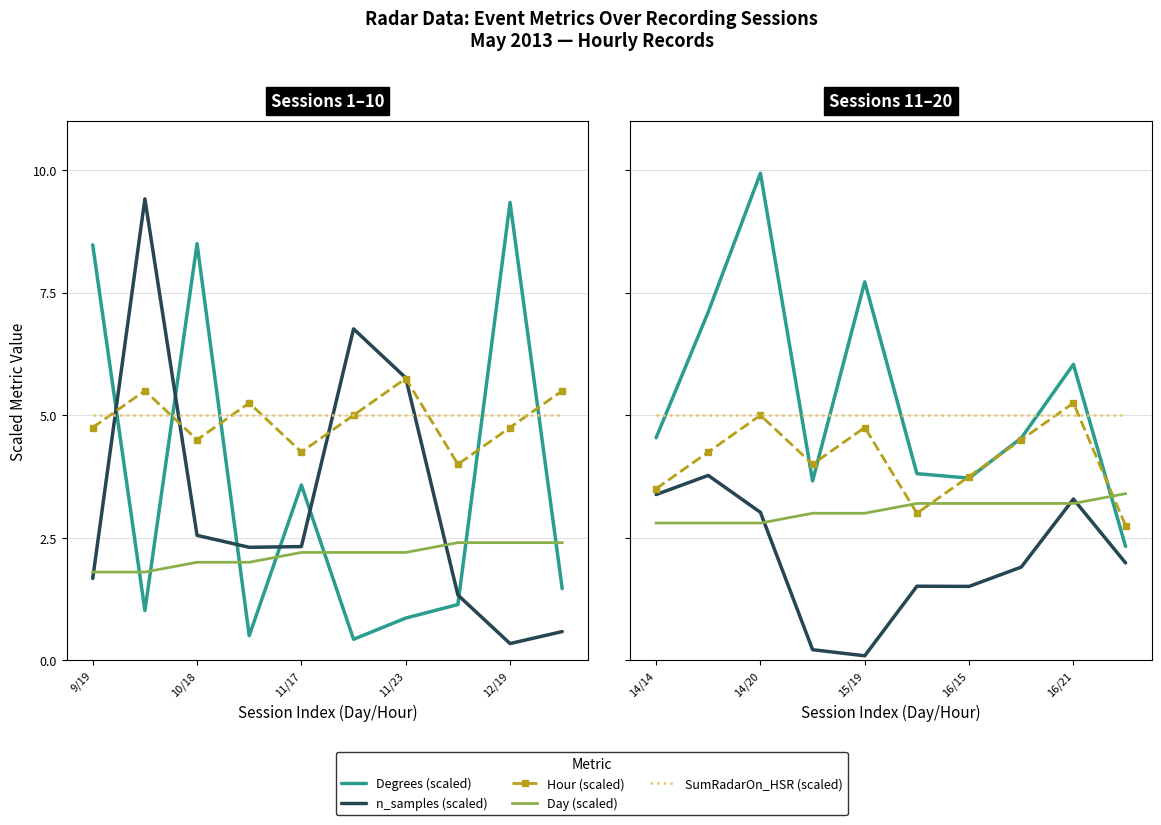

Does the chart have visible grid lines?

Yes